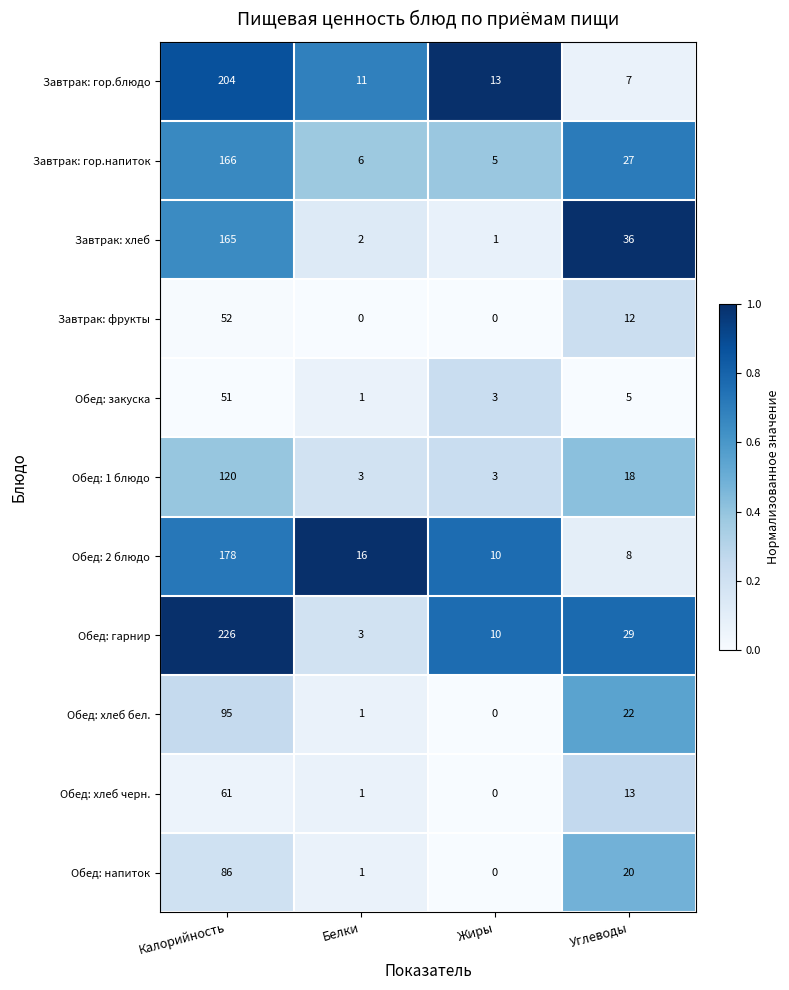

Count the number of categories in the chart.

4